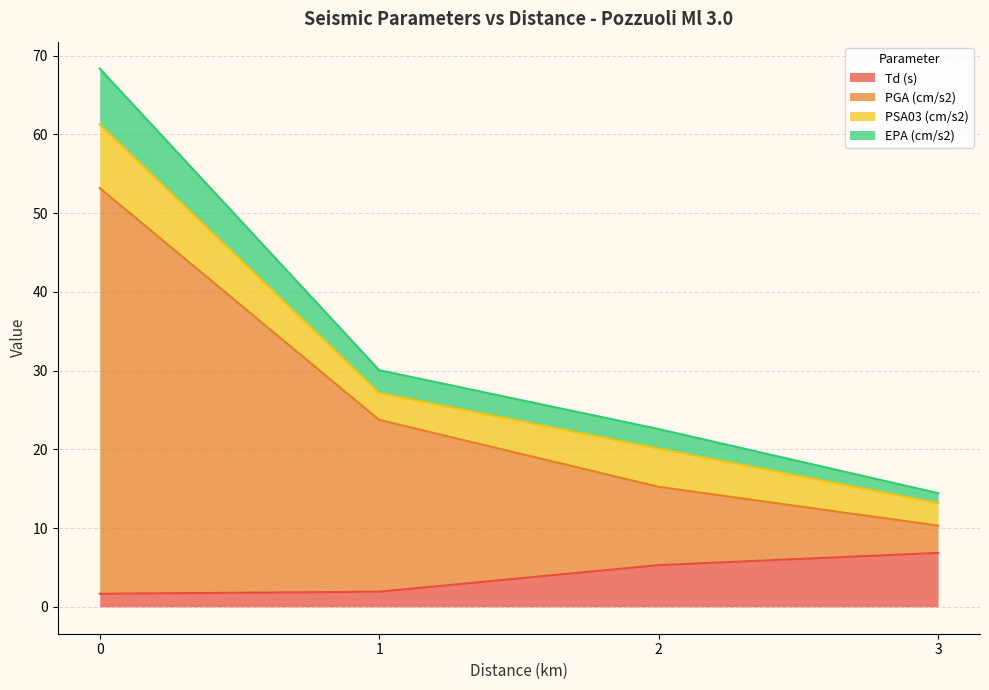

How many series are shown in this chart?

4